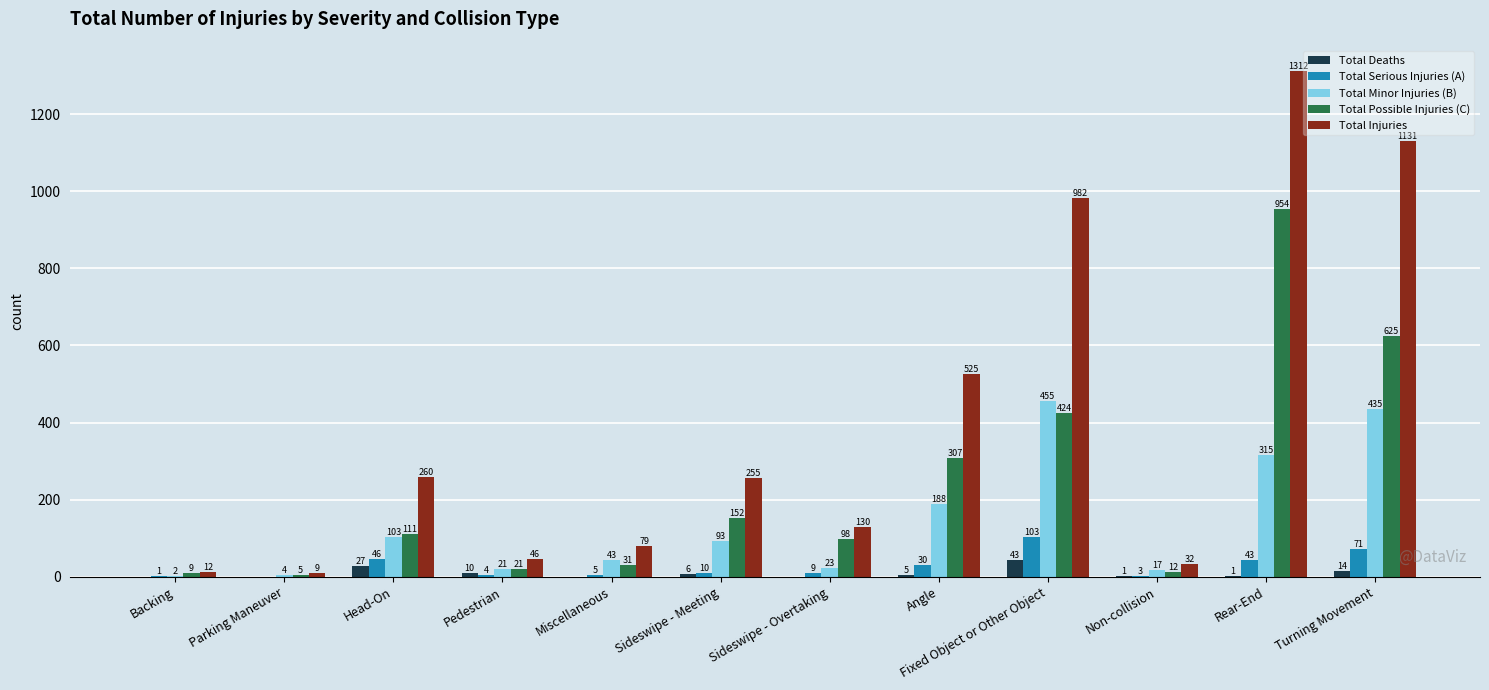

How many data points does each series have?

12